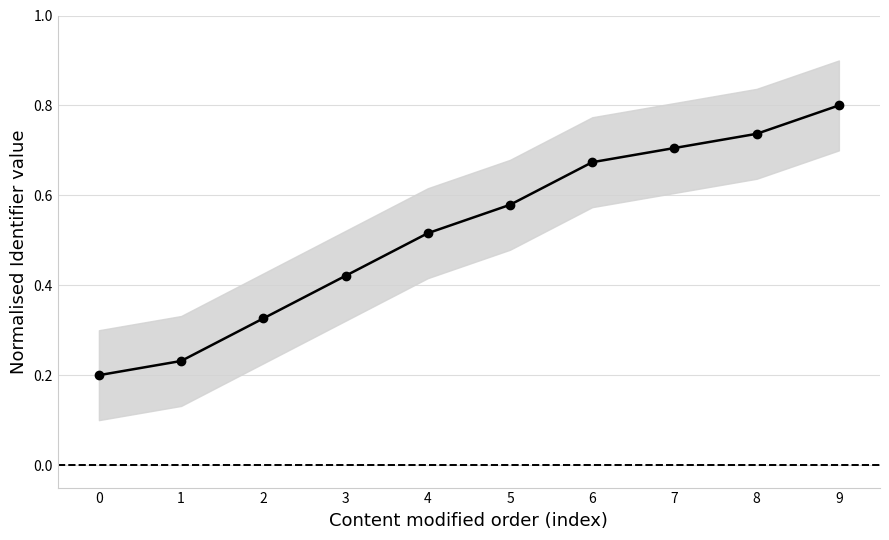

What value does the data have at 9?

0.8